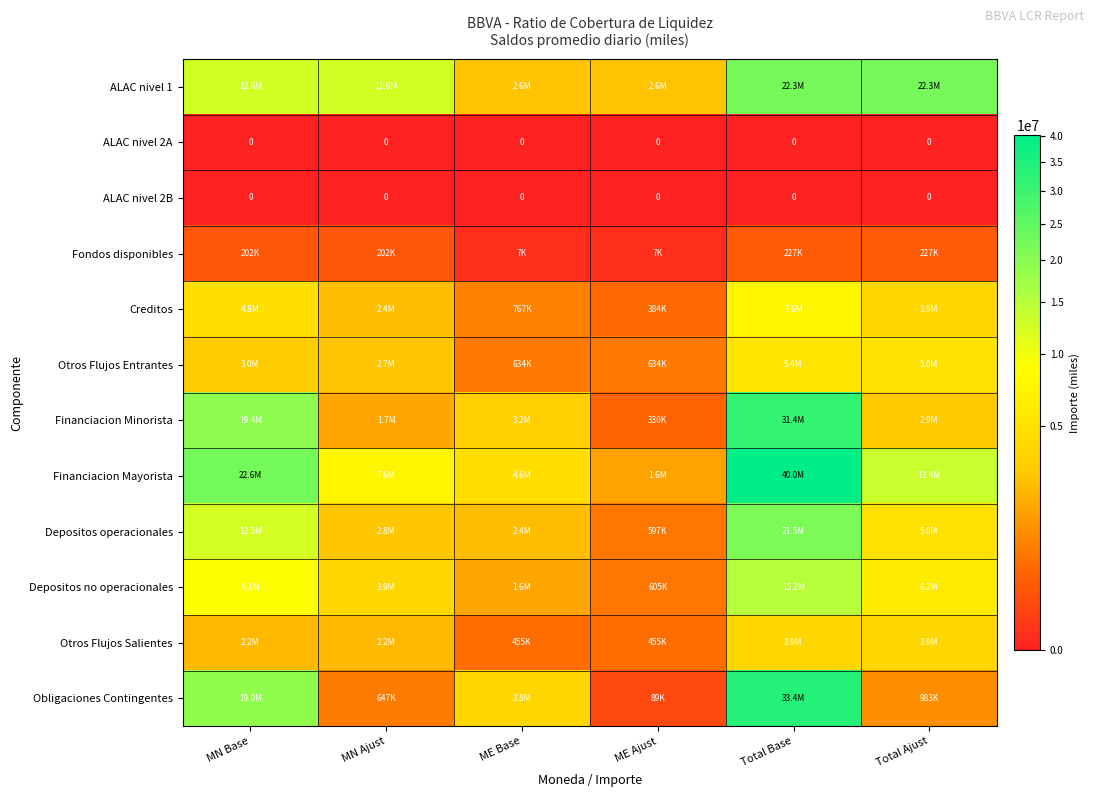

What is the maximum value shown in the chart?

40031339.2